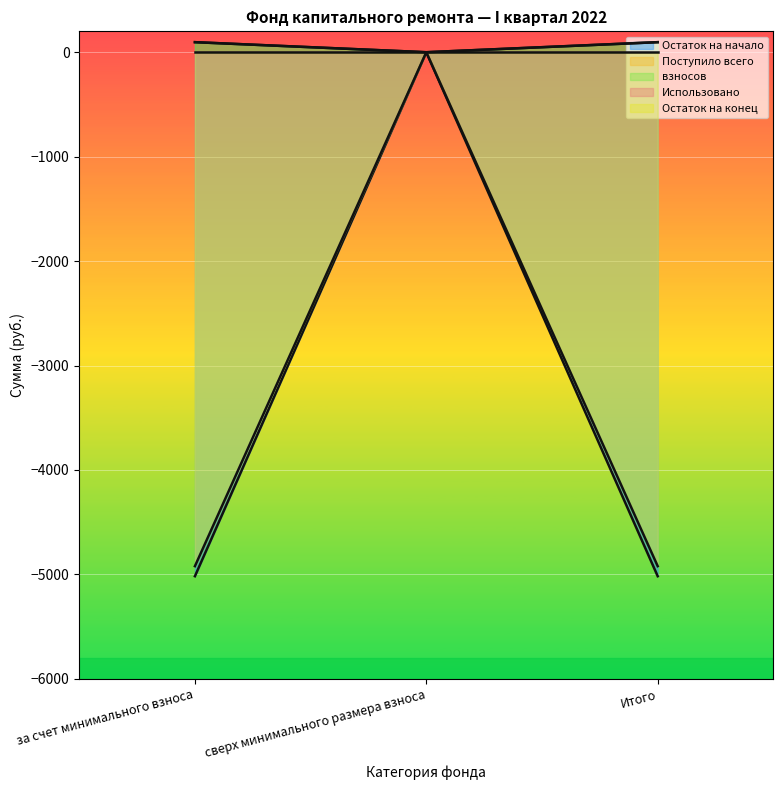

The Остаток на начало series shows 0.0 at сверх минимального размера взноса. True or false?

True